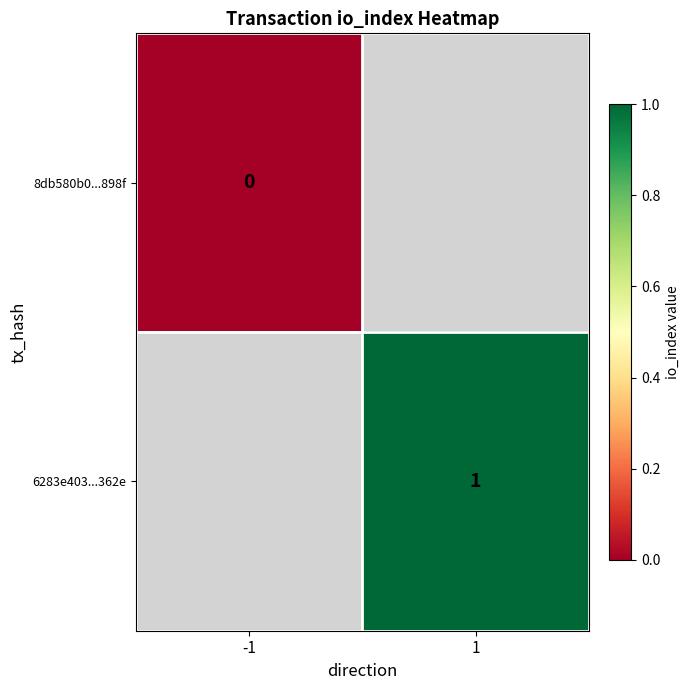

Is the value of 6283e403...362e at 1 greater than the value of 8db580b0...898f at -1?

Yes